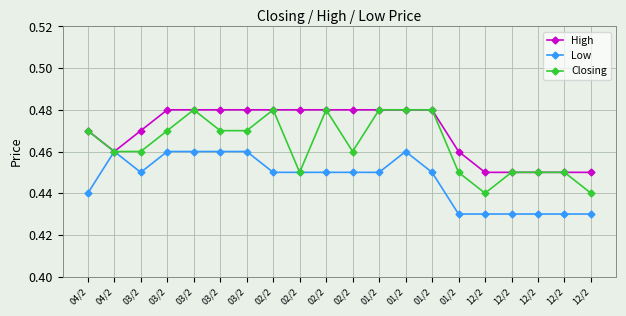

Does the chart have visible grid lines?

Yes